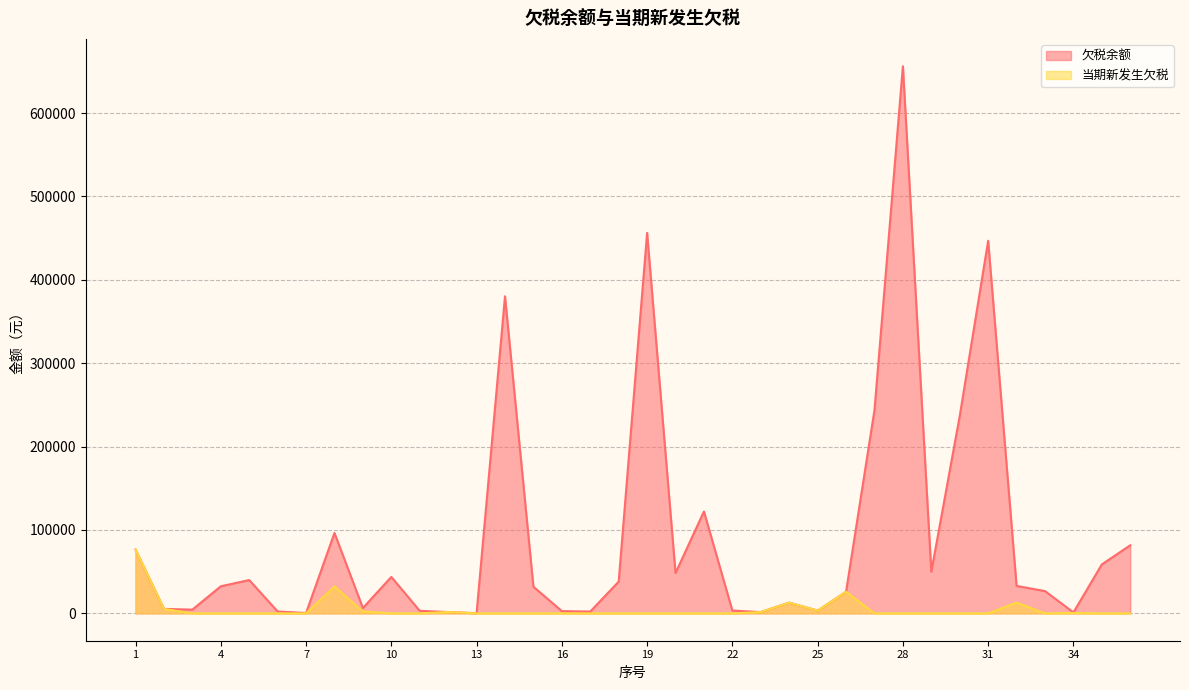

Which label corresponds to the smallest value in the chart?

3